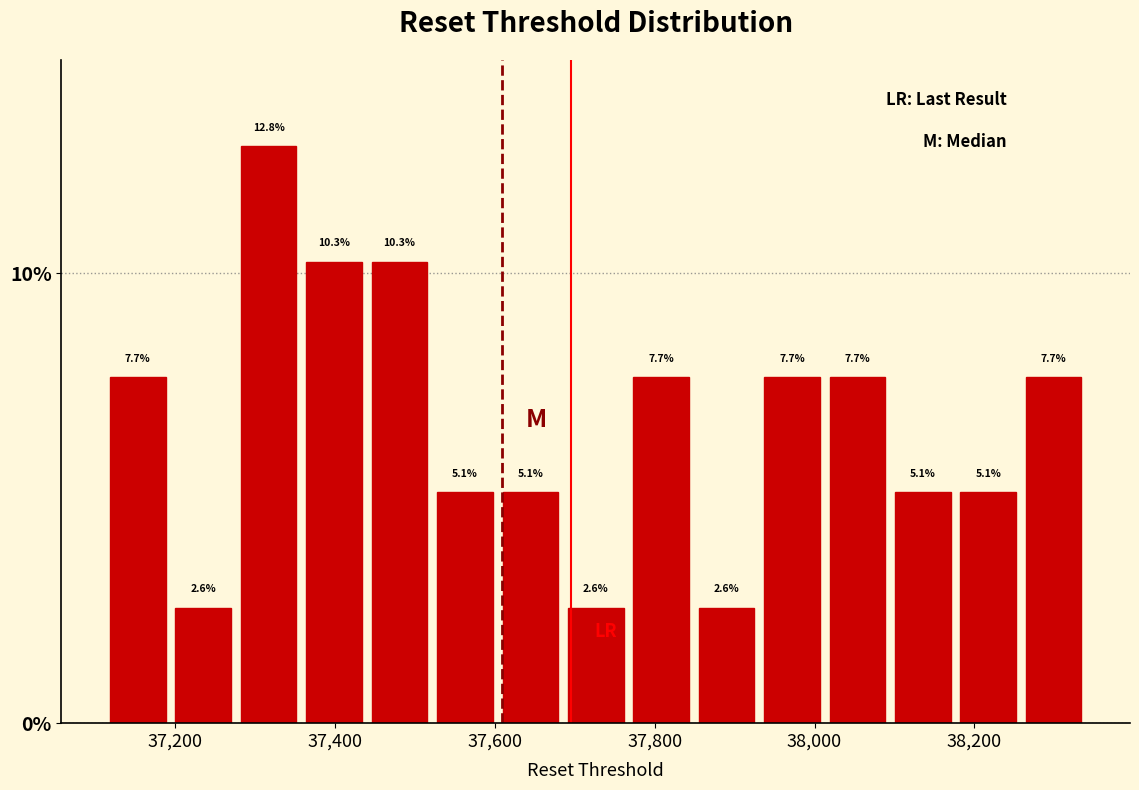

What is the height of the bar covering 37440 to 37520 on the x-axis? The bar edges are not printed on the chart, so give them approximately, as read against the axis.

10.3